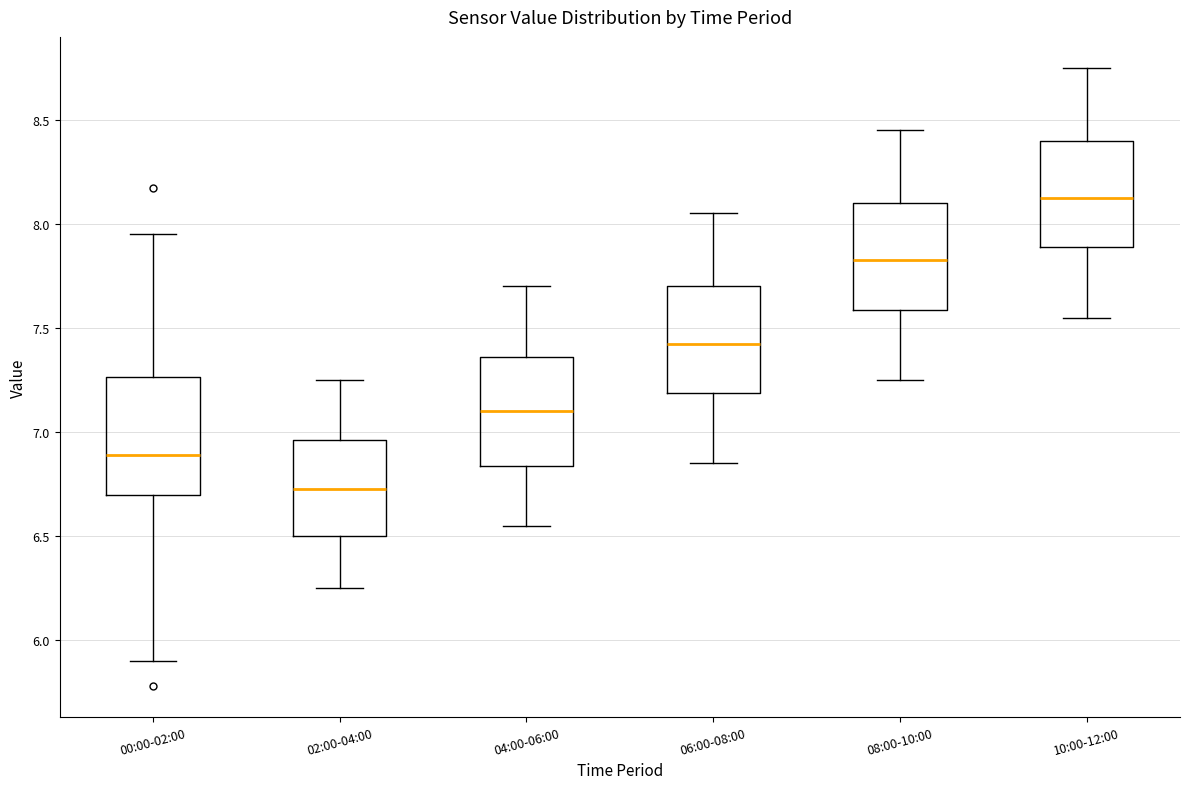

Reading left to right, read every box against the y-axis: the position of its median line, the range the box covers, and the ends of its whiskers. The values are not printed on the chart, so give them approximately, as read against the axis.

00:00-02:00: median 6.90, box 6.70 to 7.25, whiskers 5.90 to 7.95
02:00-04:00: median 6.75, box 6.50 to 6.95, whiskers 6.25 to 7.25
04:00-06:00: median 7.10, box 6.85 to 7.35, whiskers 6.55 to 7.70
06:00-08:00: median 7.45, box 7.20 to 7.70, whiskers 6.85 to 8.05
08:00-10:00: median 7.85, box 7.60 to 8.10, whiskers 7.25 to 8.45
10:00-12:00: median 8.15, box 7.90 to 8.40, whiskers 7.55 to 8.75